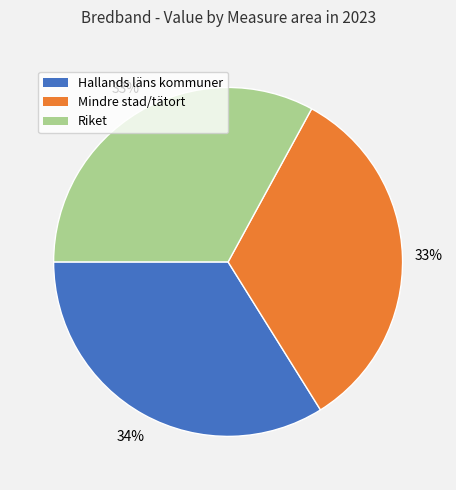

True or false: Hallands läns kommuner accounts for 46% of the total.

False